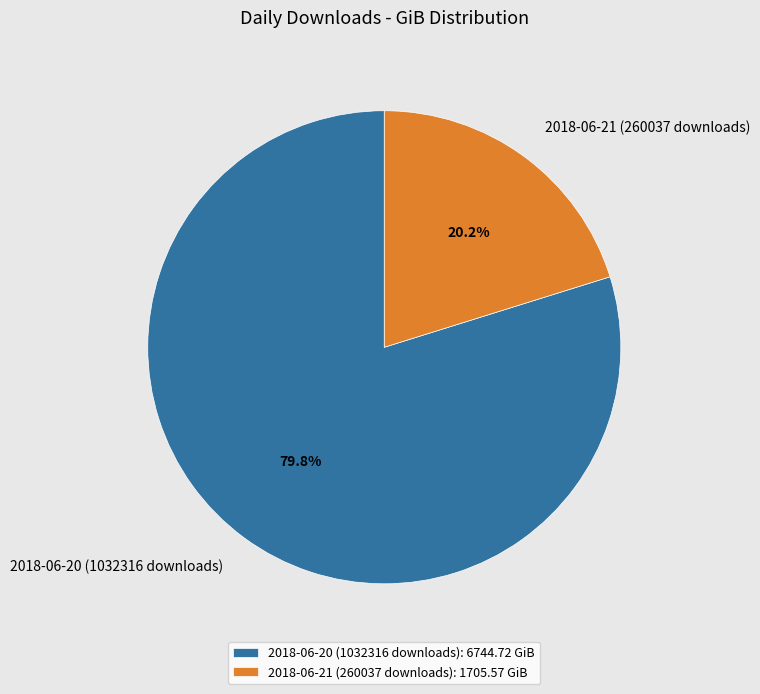

Combined, what portion of the pie is 2018-06-21 (260037 downloads) and 2018-06-20 (1032316 downloads)?

100.0%